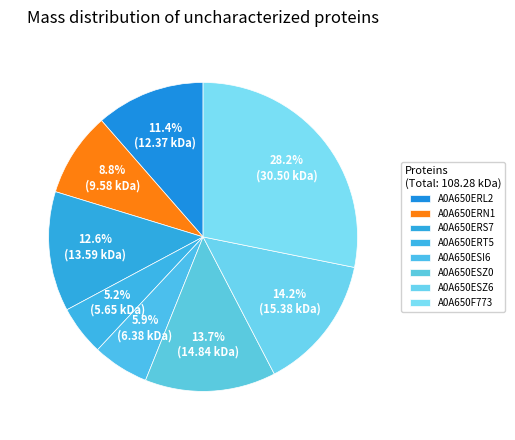

True or false: A0A650ESZ0 accounts for 2% of the total.

False